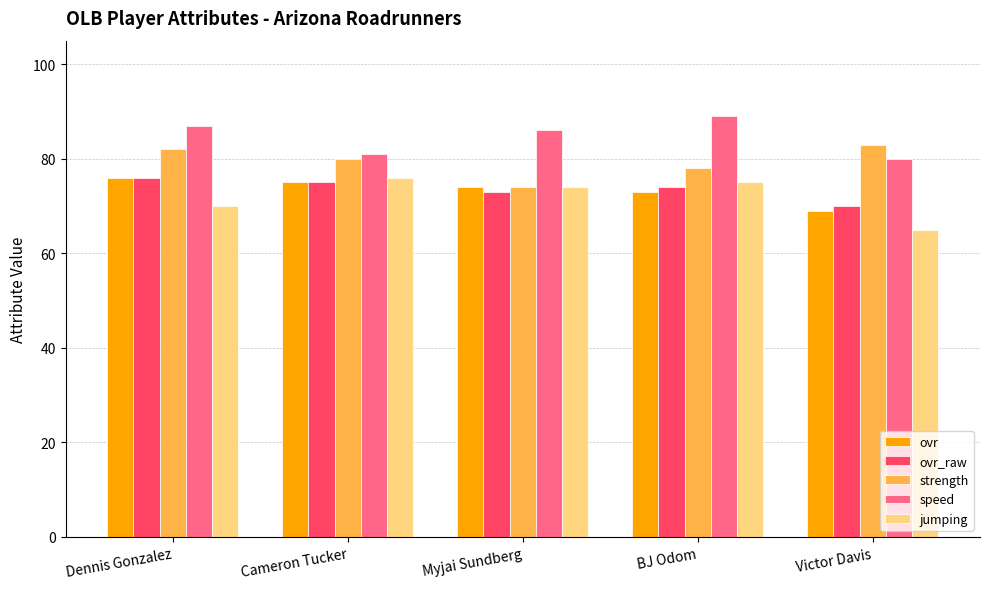

What are all the series names shown in the legend?

ovr, ovr_raw, strength, speed, jumping